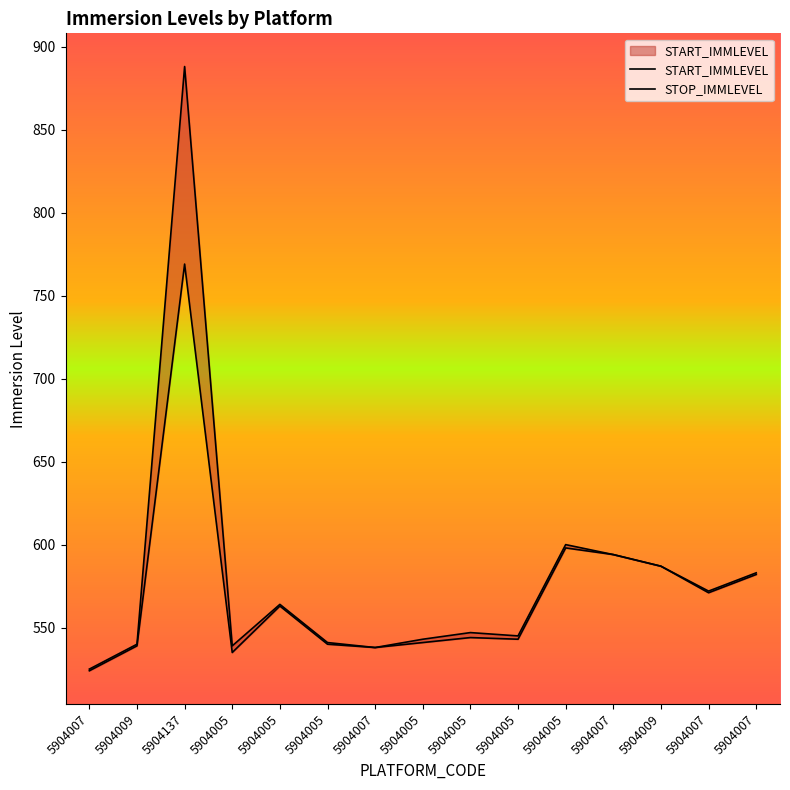

Is the value of STOP_IMMLEVEL at 5904005 greater than the value of START_IMMLEVEL at 5904005?

Yes